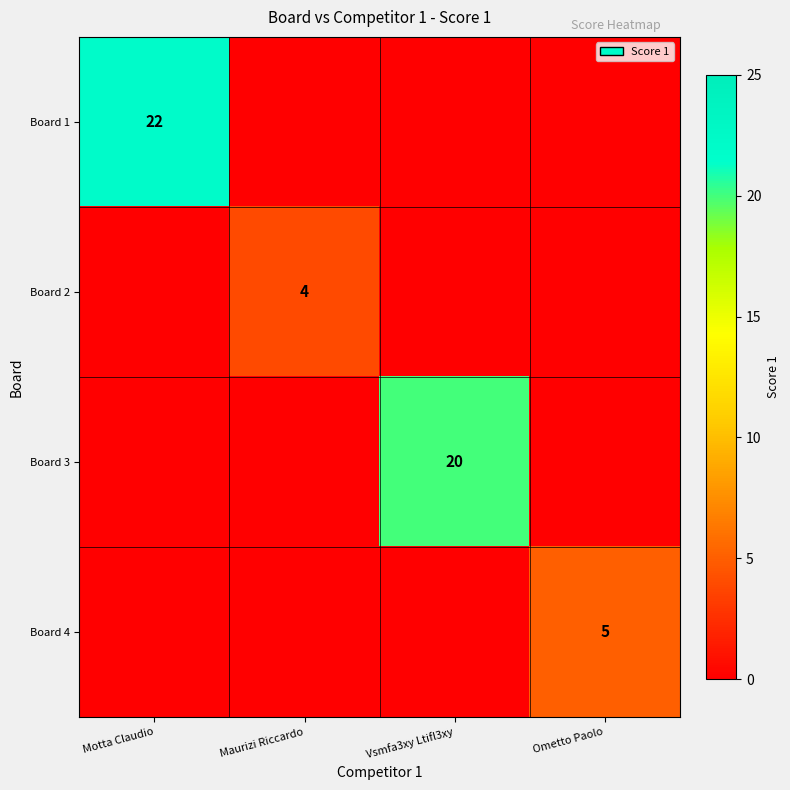

The Board 3 series shows 7 at Vsmfa3xy Ltifl3xy. True or false?

False